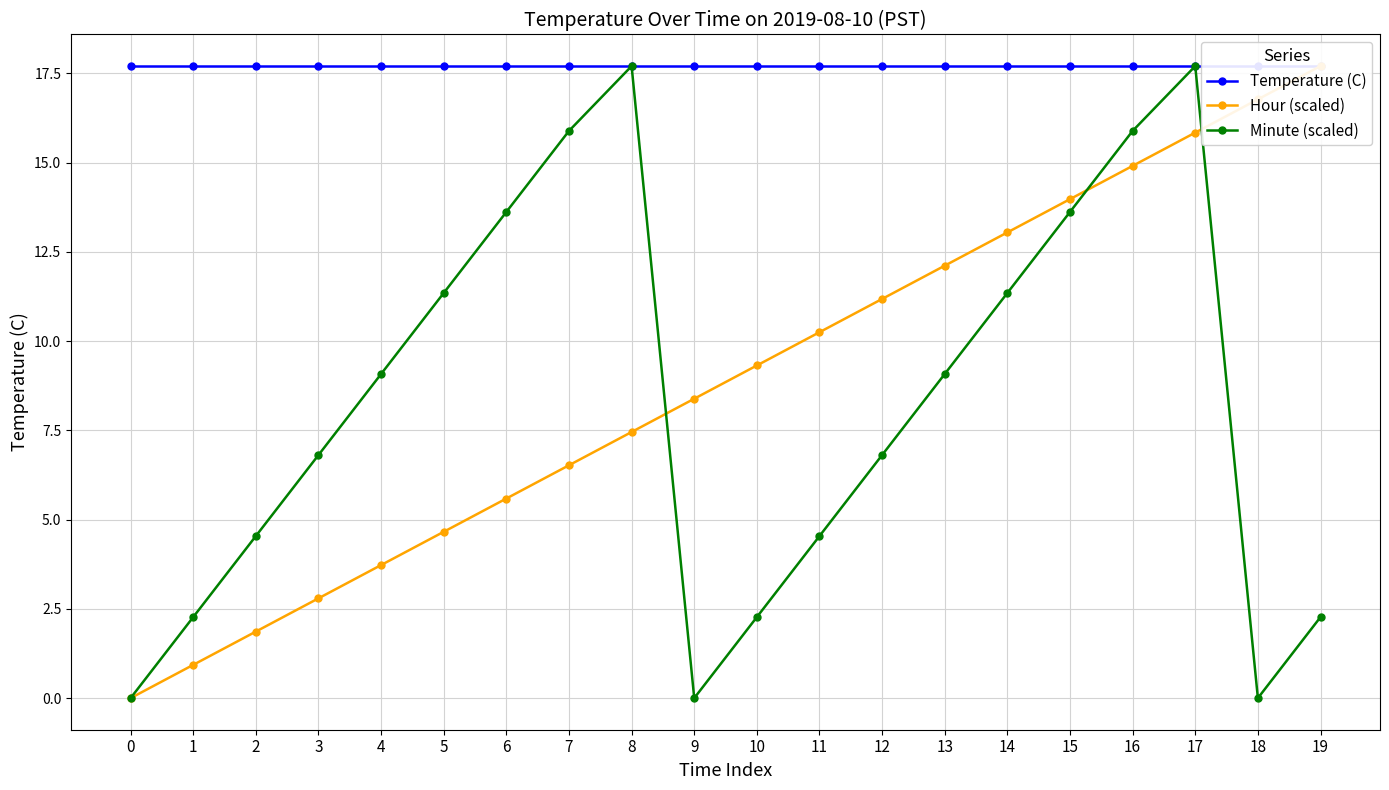

What is the value of the Hour (scaled) point at the 6th from the left?

4.7